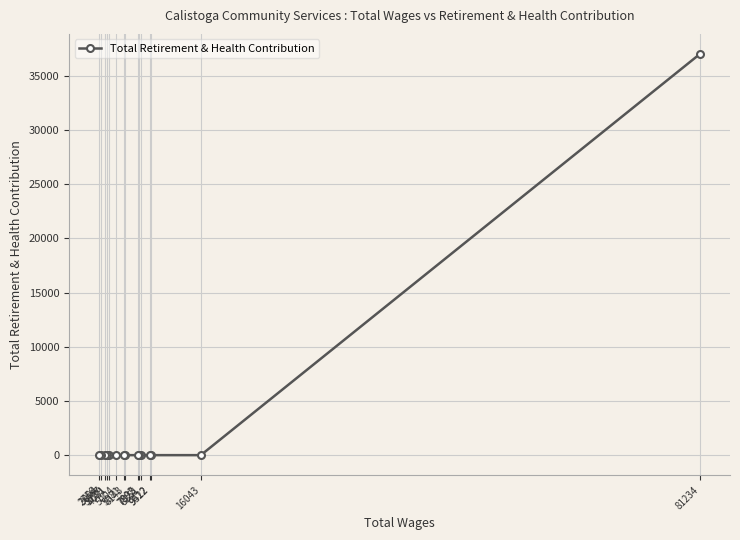

What is the sum of the values at 81234 and 2756?

37024